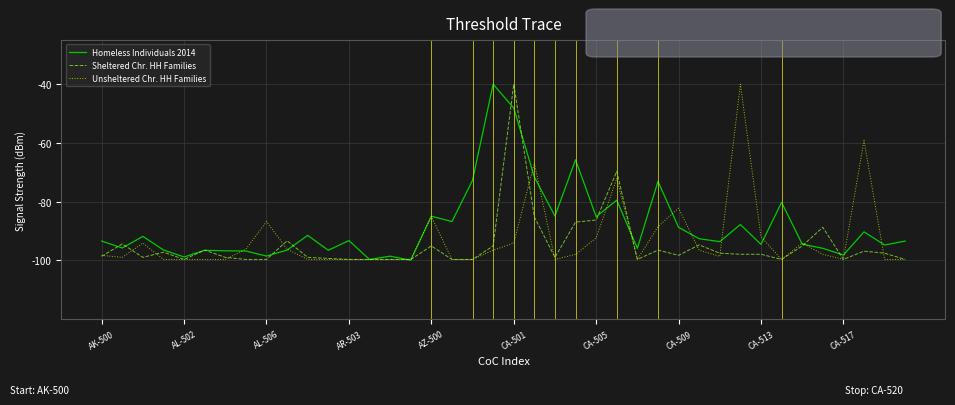

What is the highest value of the Homeless Individuals 2014 series?

-40.0